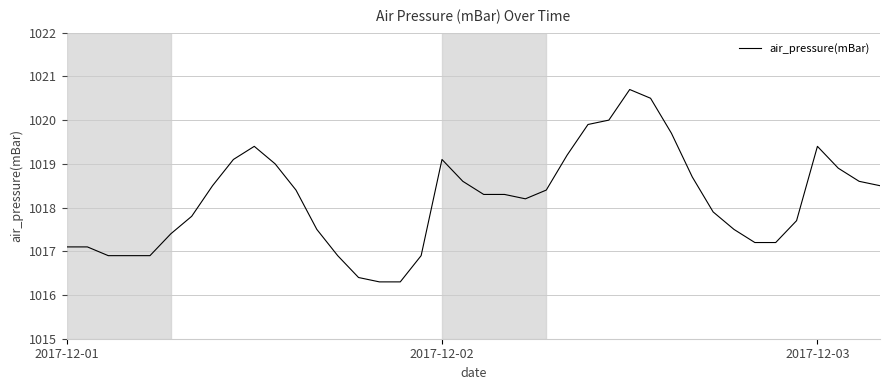

What is the maximum value shown in the chart?

1020.7